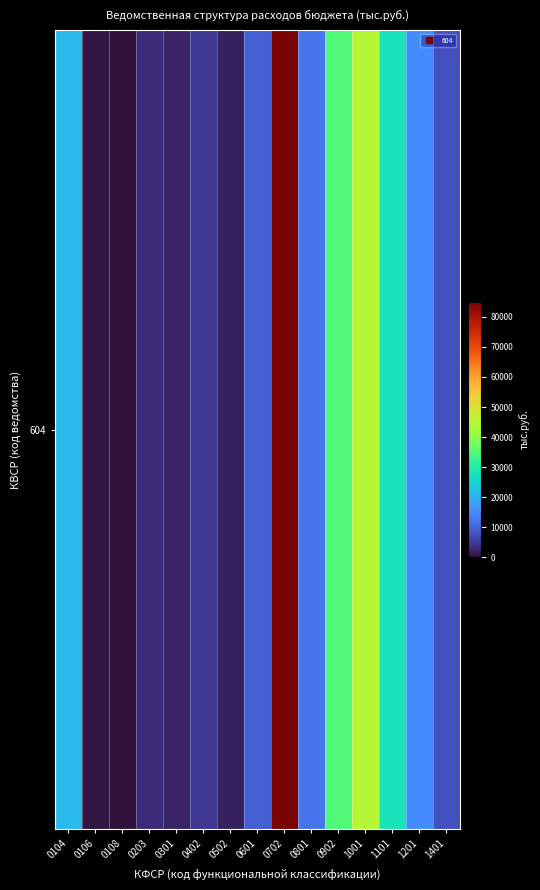

Which label corresponds to the smallest value in the chart?

0108